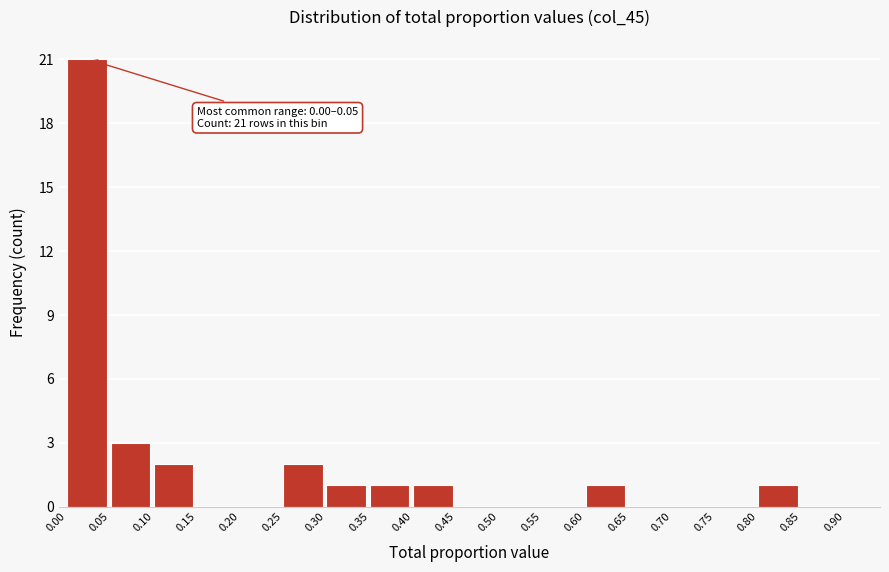

Over which range of the x-axis is the bar tallest?

0.00 to 0.05